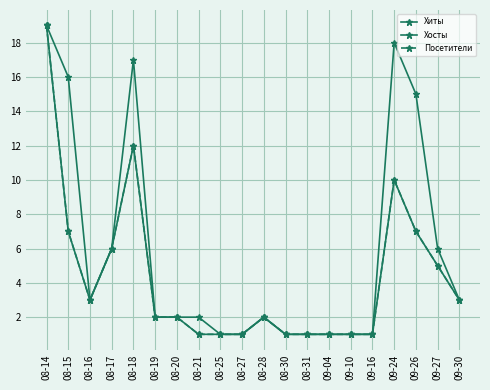

The Посетители series shows 8 at 09-27. True or false?

False